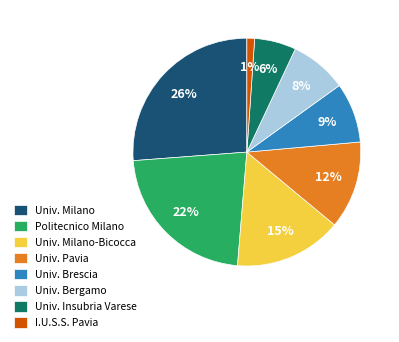

Do Univ. Brescia and Univ. Milano together represent more than half of the pie?

No